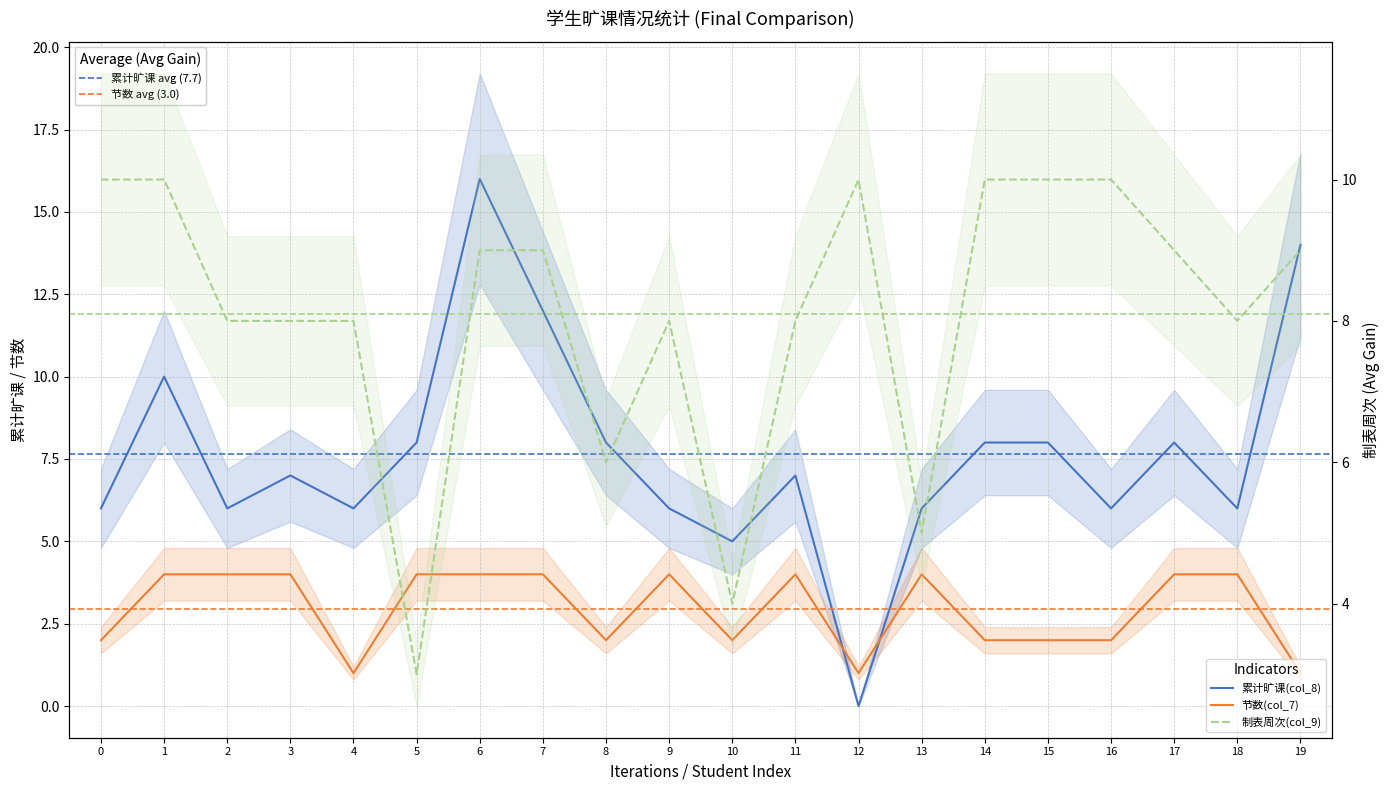

What is the greatest value displayed?

16